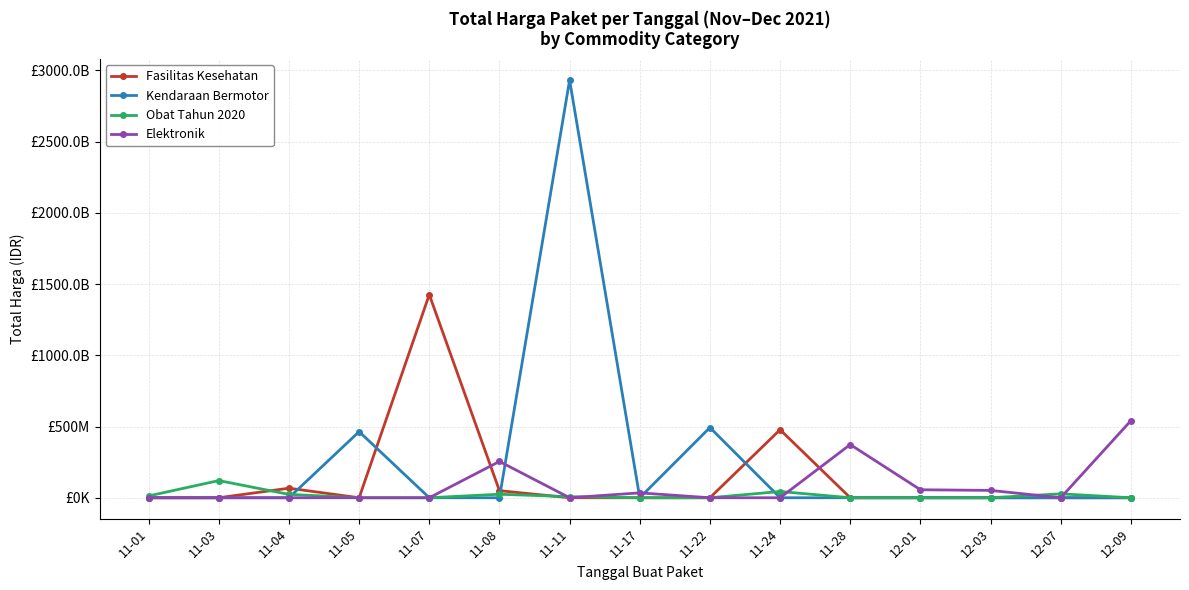

Is this an area chart (filled region under the line)?

No